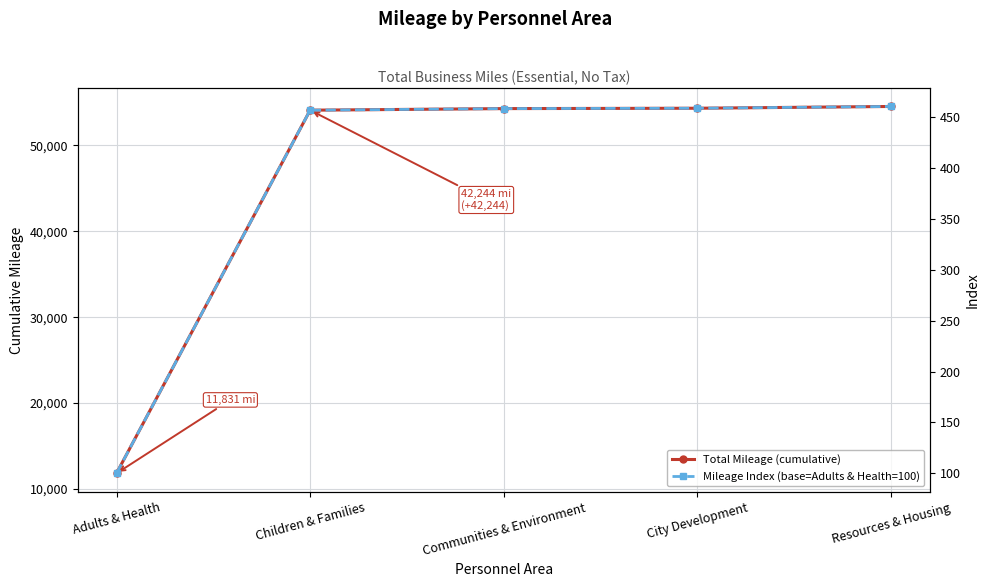

Count the number of categories in the chart.

5